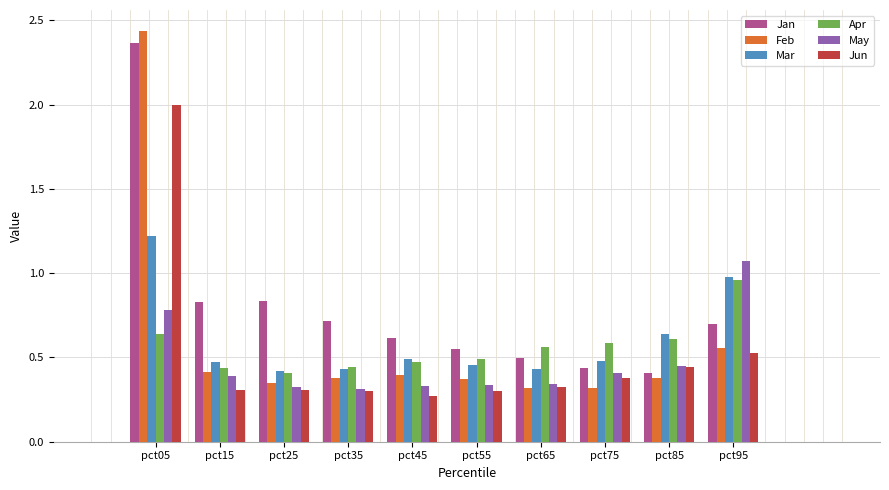

What is the sum of the Mar values at pct75 and pct25?

0.9